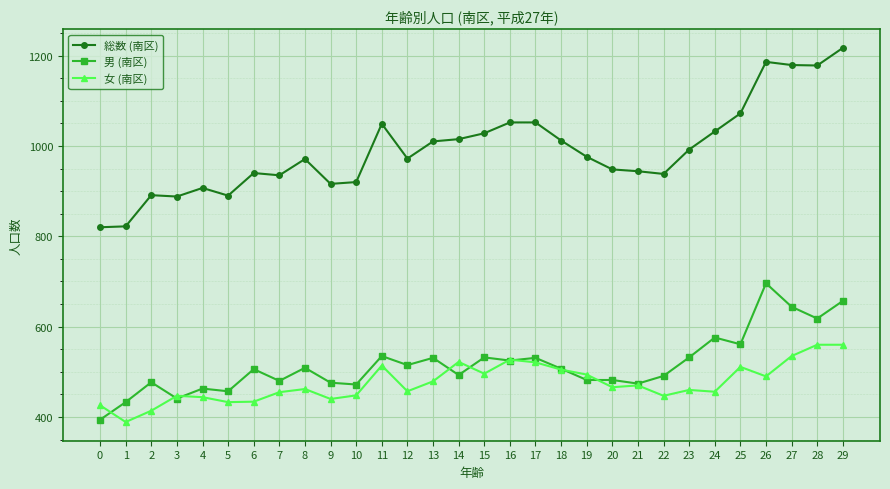

Is it true that 女 (南区) equals 447 at 3?

True